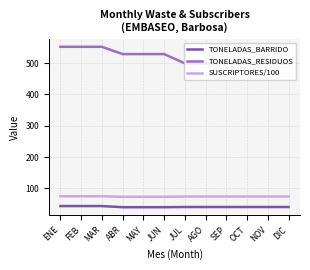

What is the difference between the second highest and minimum values in the TONELADAS_RESIDUOS series?

53.0